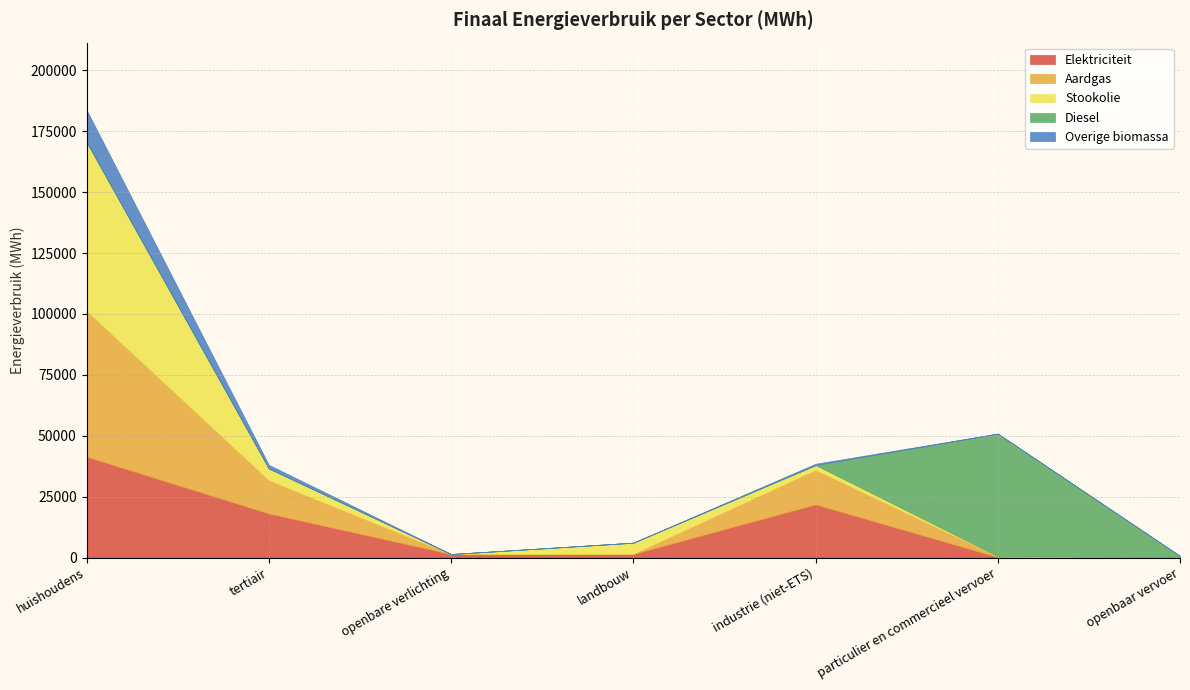

Reading left to right, transcribe all the data shown in this chart.

Elektriciteit: 41417.1	18094.6	1429.3	1428.8	21824.0	200.6	10.4
Aardgas: 59931.4	13722.6	0.0	140.7	14219.5	358.8	0.0
Stookolie: 69343.4	4771.4	0.0	4522.7	1917.5	0.0	0.0
Diesel: 0.0	0.0	0.0	0.0	0.0	50322.9	652.0
Overige biomassa: 13129.4	1465.9	0.0	0.0	535.4	0.0	0.0